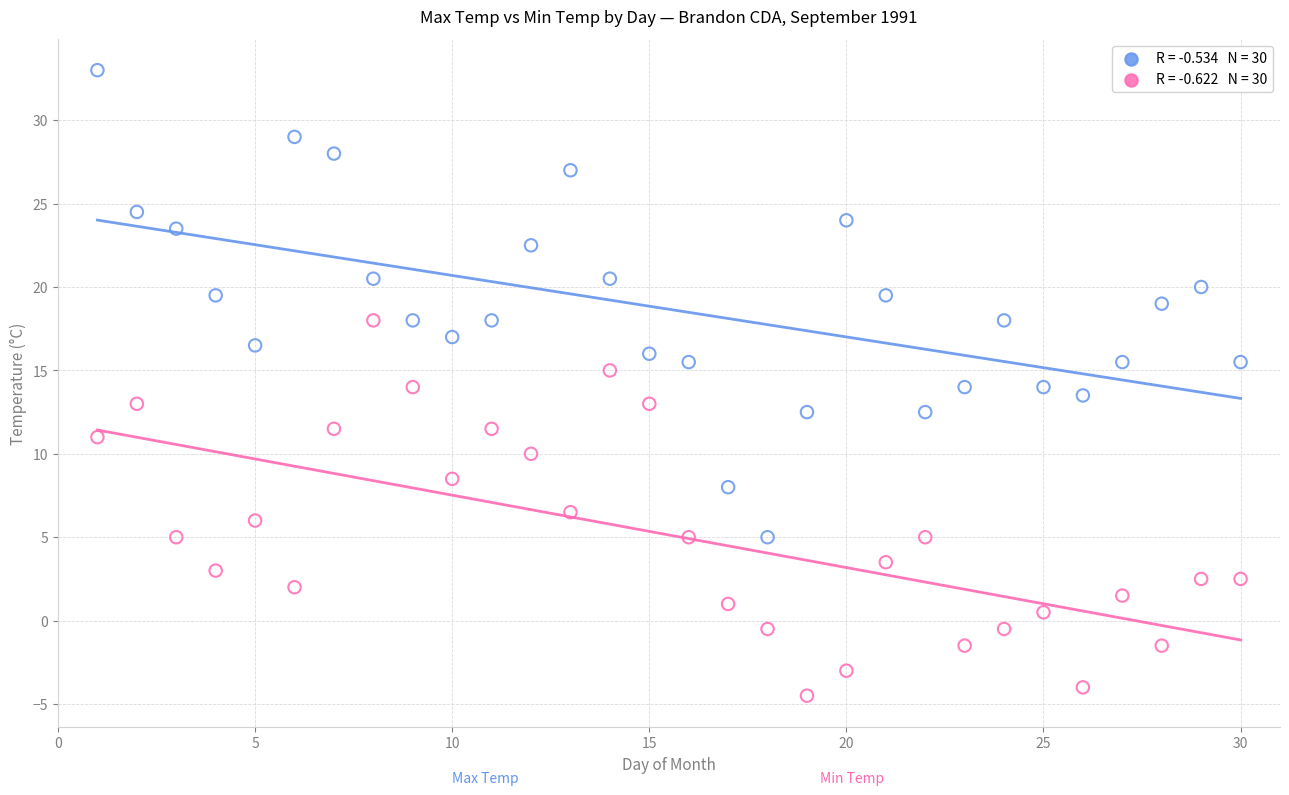

Across all data points, what is the range of Y values (max minus min)?

37.5